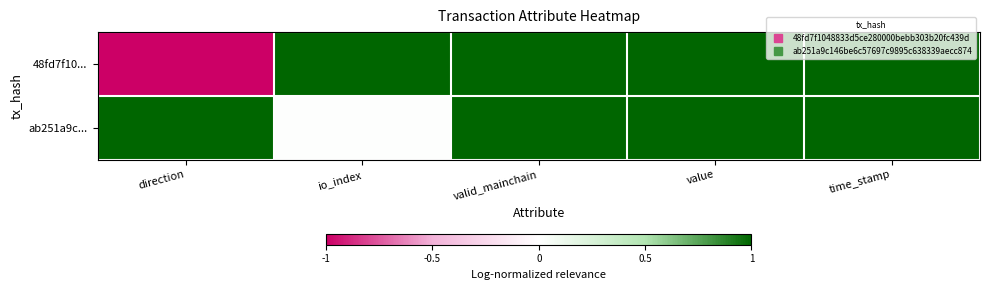

At how many categories does at least one series exceed 0?

5